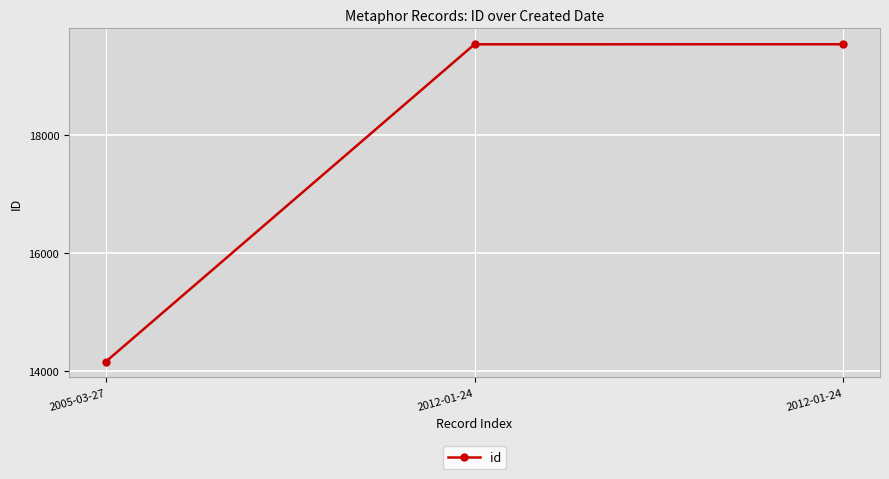

At which label is the value closest to 16842?

2005-03-27